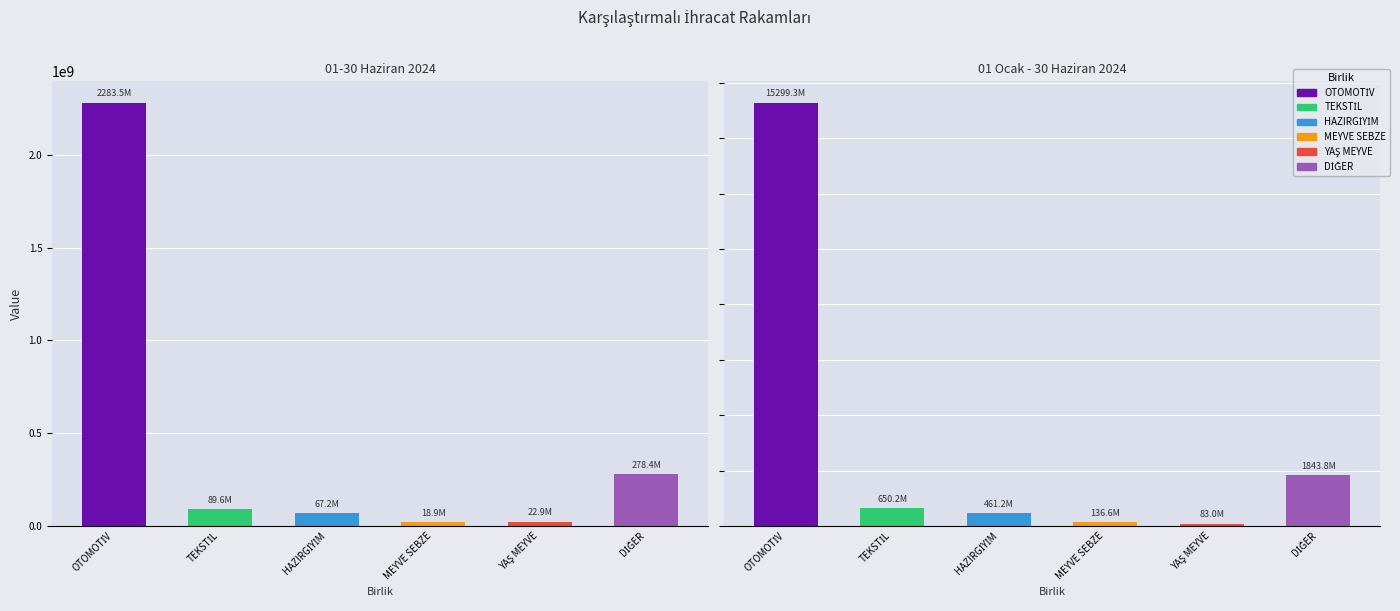

Is it true that MEYVE SEBZE MAMULLERİ equals 208366917.8 at Ocak-Haziran 2024?

False